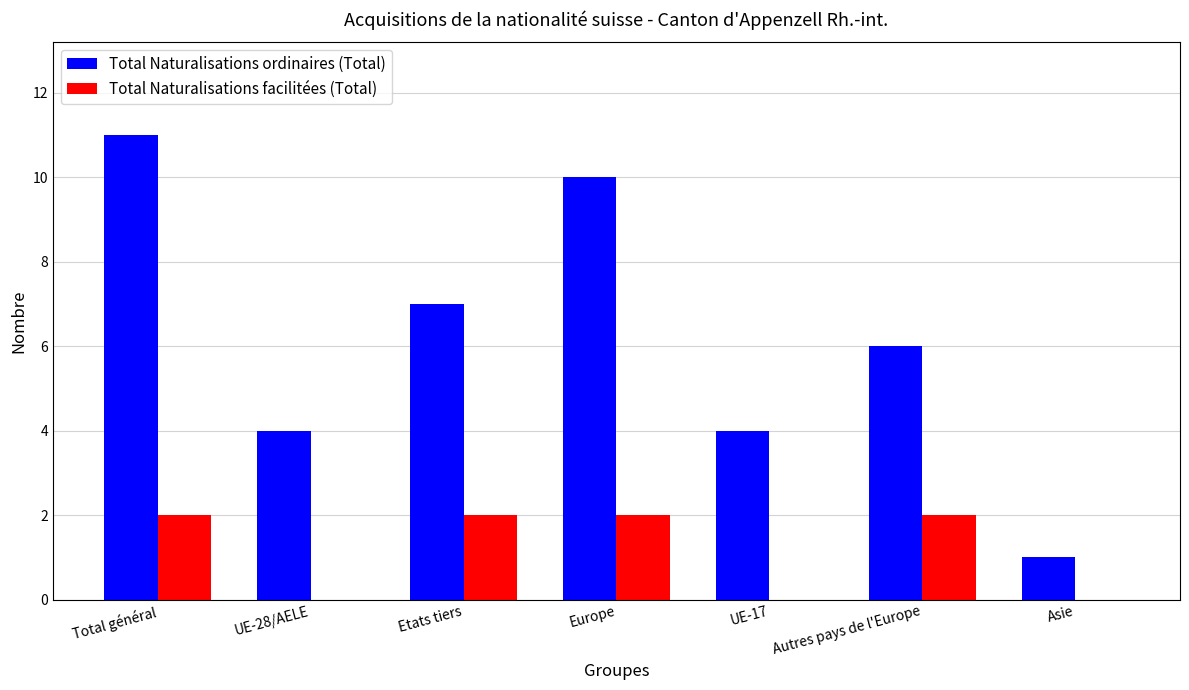

What is the total value across all series at UE-28/AELE?

4